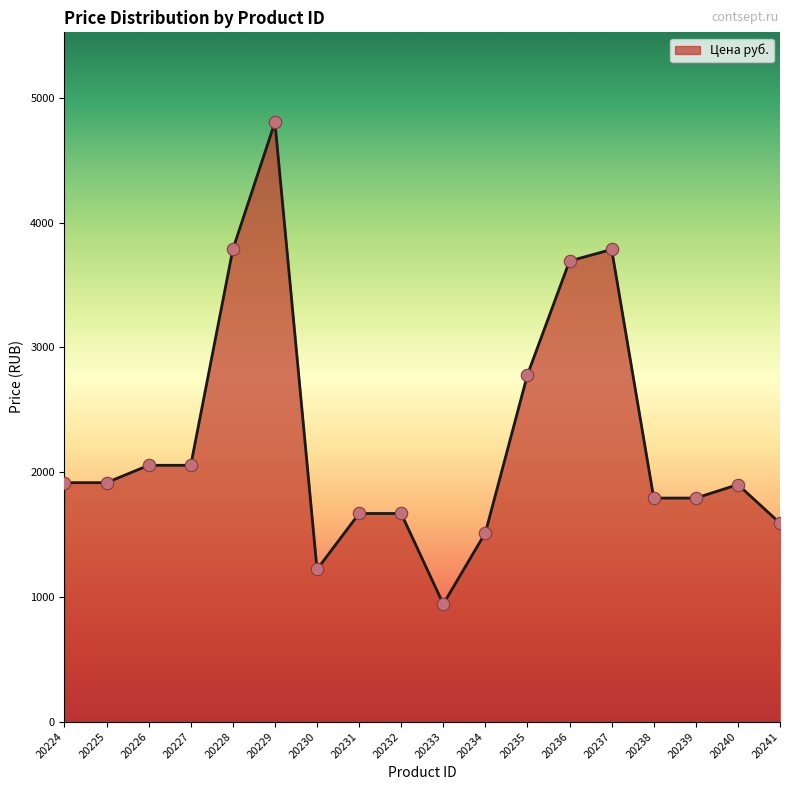

What is the ratio of the value at 20232 to the value at 20234?

1.1